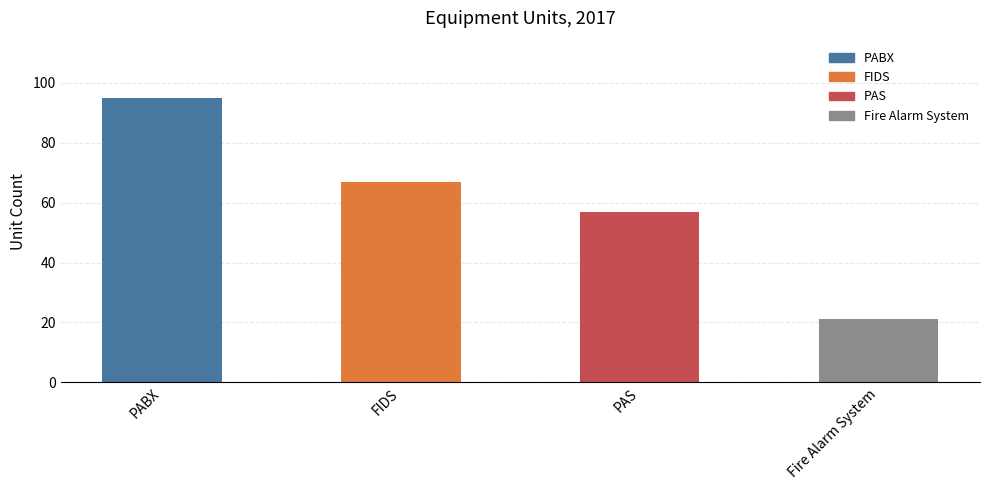

Reading right to left, extract all data points from this chart.

Fire Alarm System=21	PAS=57	FIDS=67	PABX=95